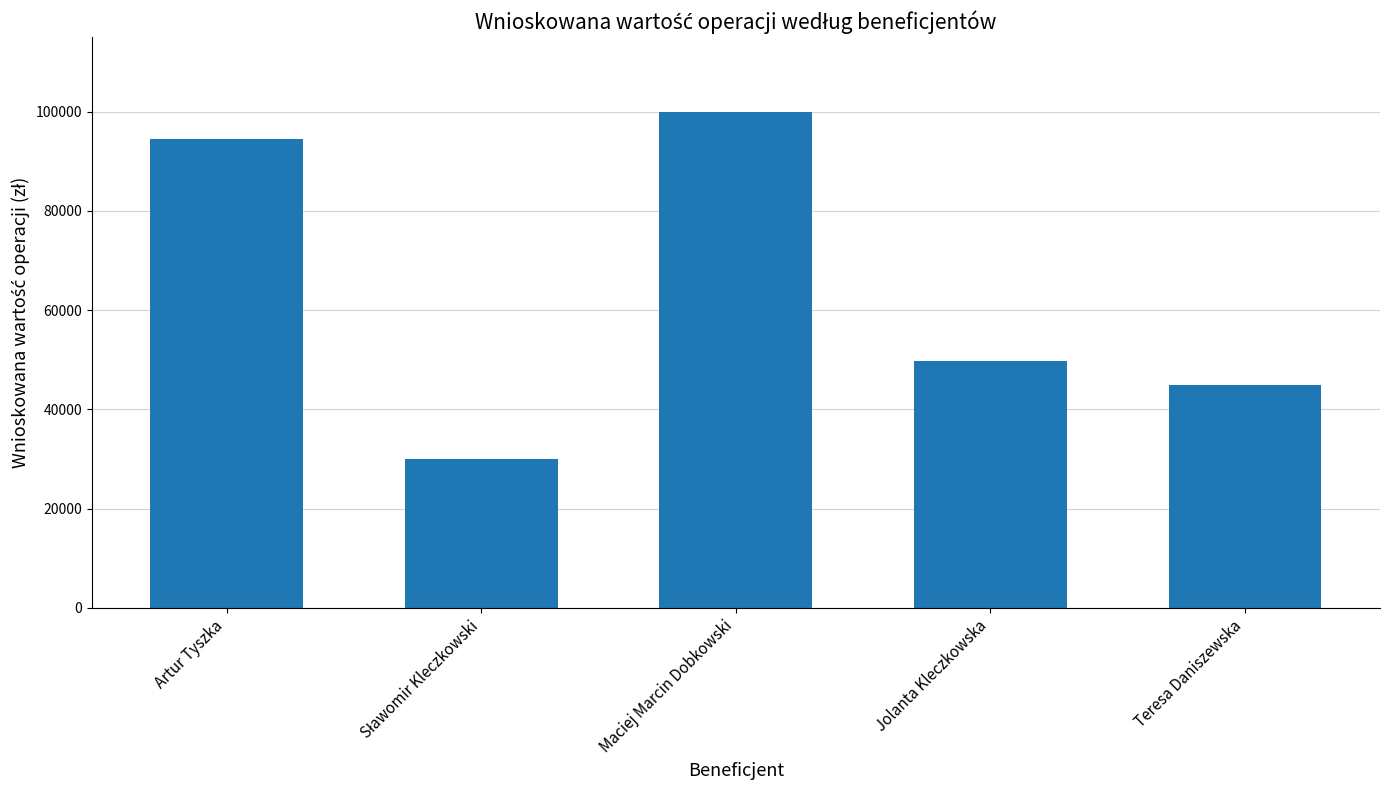

How many bars are there in total?

5